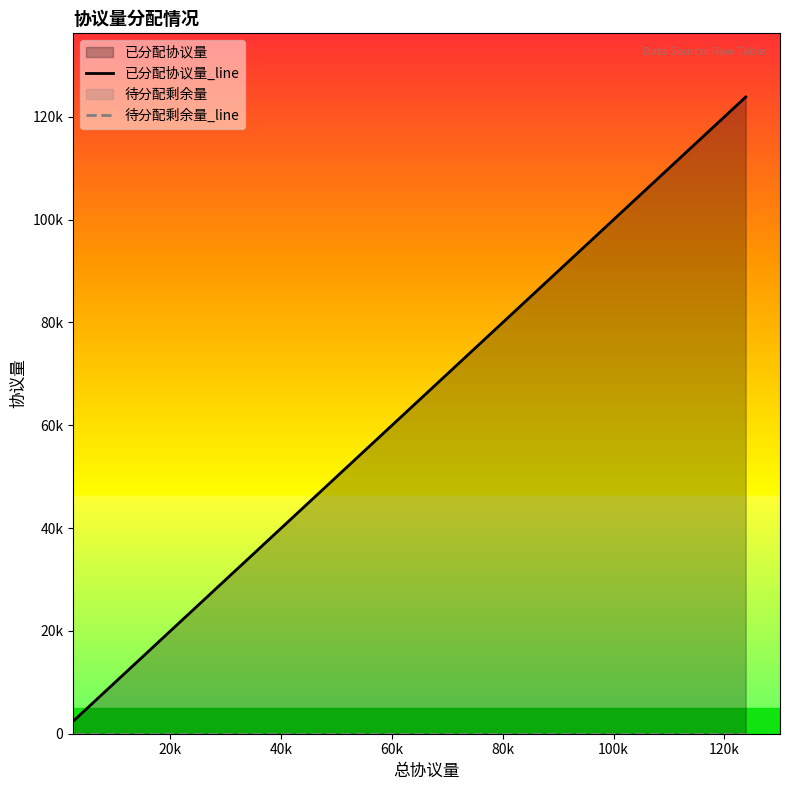

Does the chart have visible grid lines?

No